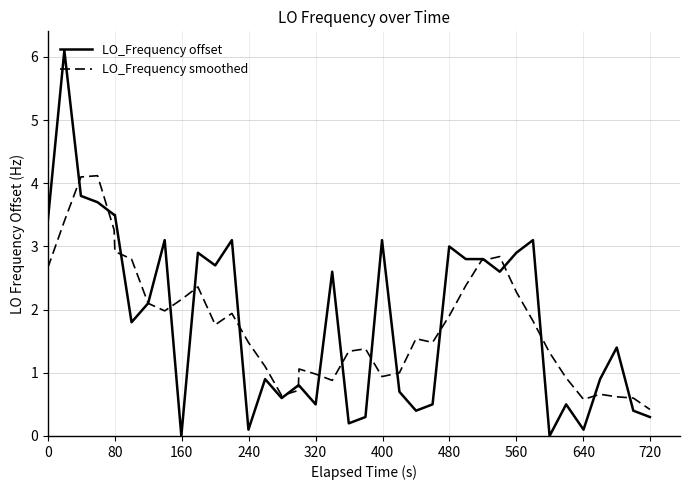

Which series has the largest range (max minus min)?

LO_Frequency offset